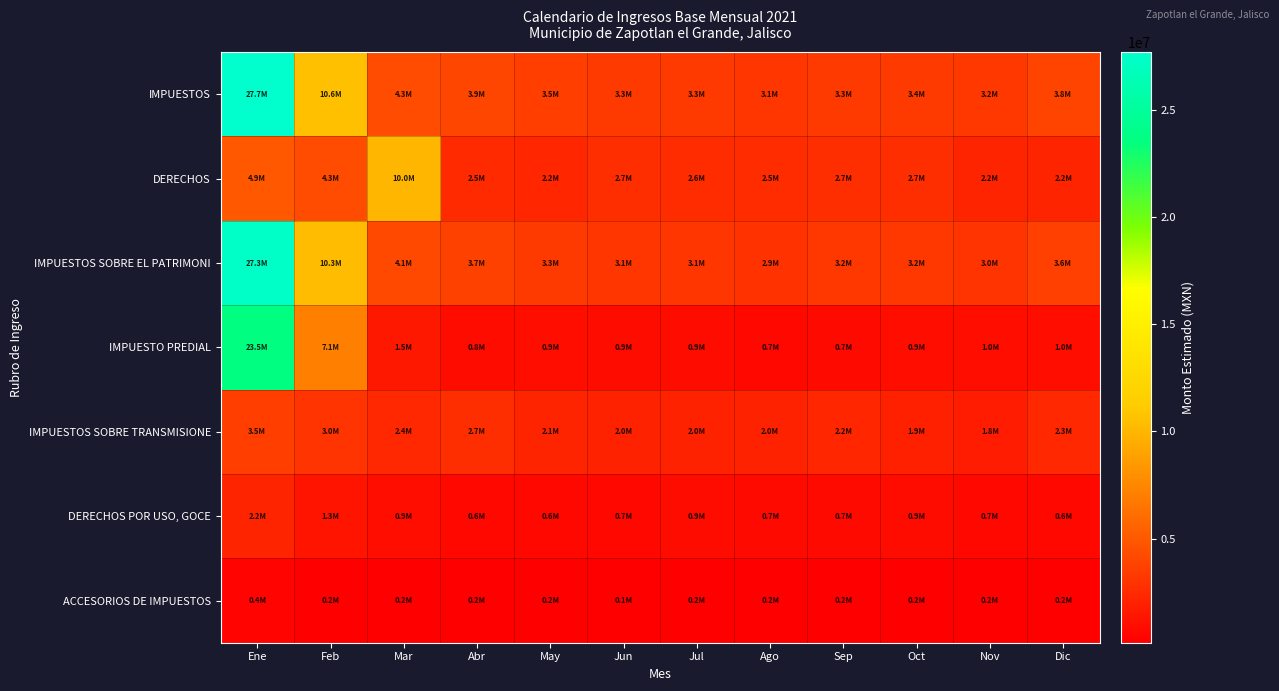

Reading left to right, transcribe all the data shown in this chart.

IMPUESTOS: Ene=27689162.2	Feb=10576898.4	Mar=4306254.3	Abr=3914847.9	May=3500347.8	Jun=3283212.0	Jul=3315225.2	Ago=3092899.0	Sep=3325108.9	Oct=3367337.3	Nov=3183362.2	Dic=3820038.4
DERECHOS: Ene=4887881.8	Feb=4327157.7	Mar=9993607.7	Abr=2514878.0	May=2201001.0	Jun=2656356.5	Jul=2558398.3	Ago=2522380.2	Sep=2695675.7	Oct=2677195.1	Nov=2188616.2	Dic=2175881.5
IMPUESTOS SOBRE EL PATRIMONI: Ene=27285837.4	Feb=10335232.0	Mar=4083603.4	Abr=3698731.4	May=3308368.7	Jun=3134839.3	Jul=3138926.3	Ago=2938266.0	Sep=3164567.0	Oct=3172326.1	Nov=2988707.7	Dic=3619262.7
IMPUESTO PREDIAL: Ene=23522057.9	Feb=7060541.6	Mar=1501390.5	Abr=796275.6	May=949705.8	Jun=866851.2	Jul=878283.7	Ago=671162.4	Sep=706506.3	Oct=913456.0	Nov=969126.7	Dic=957819.5
IMPUESTOS SOBRE TRANSMISIONE: Ene=3488753.0	Feb=2993680.1	Mar=2364191.7	Abr=2669913.6	May=2096997.6	Jun=2031590.6	Jul=2025947.1	Ago=2017583.8	Sep=2231025.8	Oct=1935763.2	Nov=1759784.8	Dic=2316795.9
DERECHOS POR USO, GOCE: Ene=2189389.6	Feb=1278310.5	Mar=921125.1	Abr=626827.1	May=600551.9	Jun=657473.7	Jul=862748.5	Ago=715011.8	Sep=731323.1	Oct=883039.3	Nov=665035.4	Dic=639561.9
ACCESORIOS DE IMPUESTOS: Ene=403324.8	Feb=241666.4	Mar=222650.9	Abr=216116.5	May=191979.1	Jun=148372.7	Jul=176298.9	Ago=154633.0	Sep=160541.9	Oct=195011.2	Nov=194654.5	Dic=200775.7